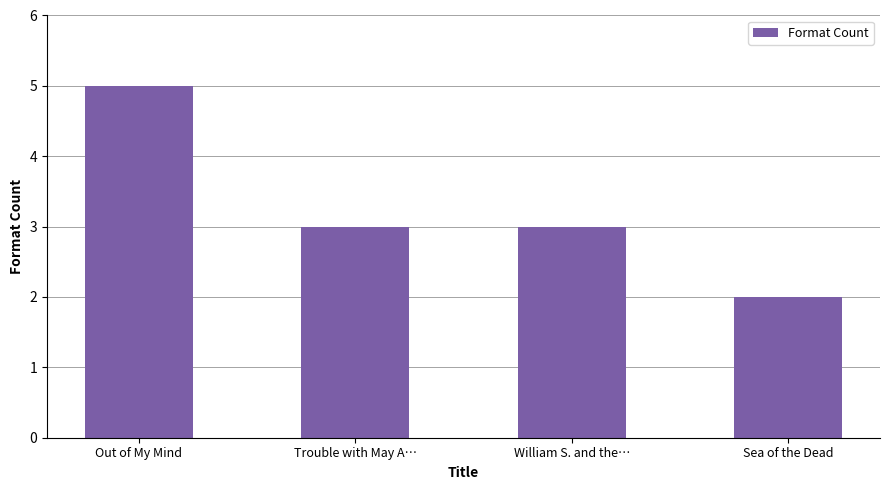

Where does the data first go above 3?

Out of My Mind